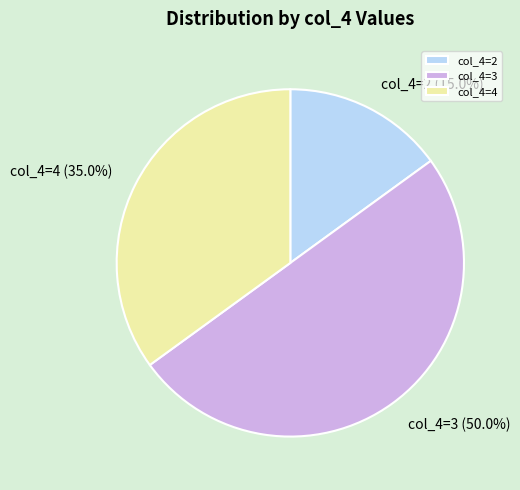

Combined, what portion of the pie is col_4=3 and col_4=2?

65.0%